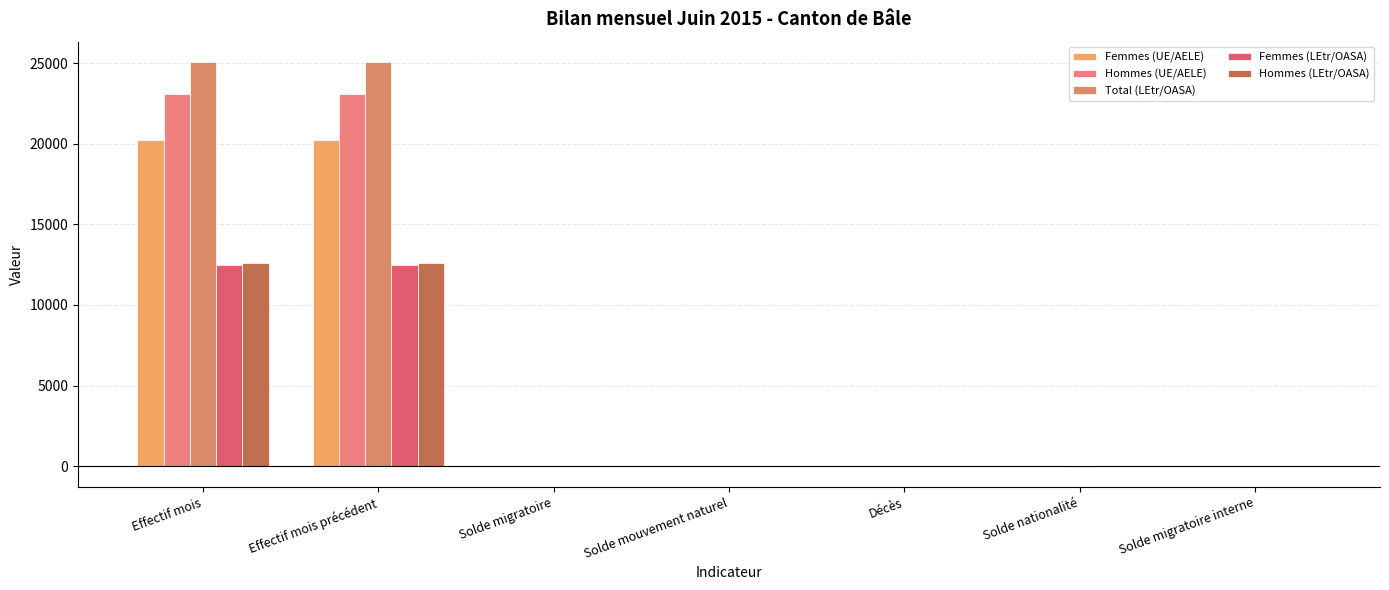

Is it true that Femmes (UE/AELE) equals 6 at Solde nationalité?

False